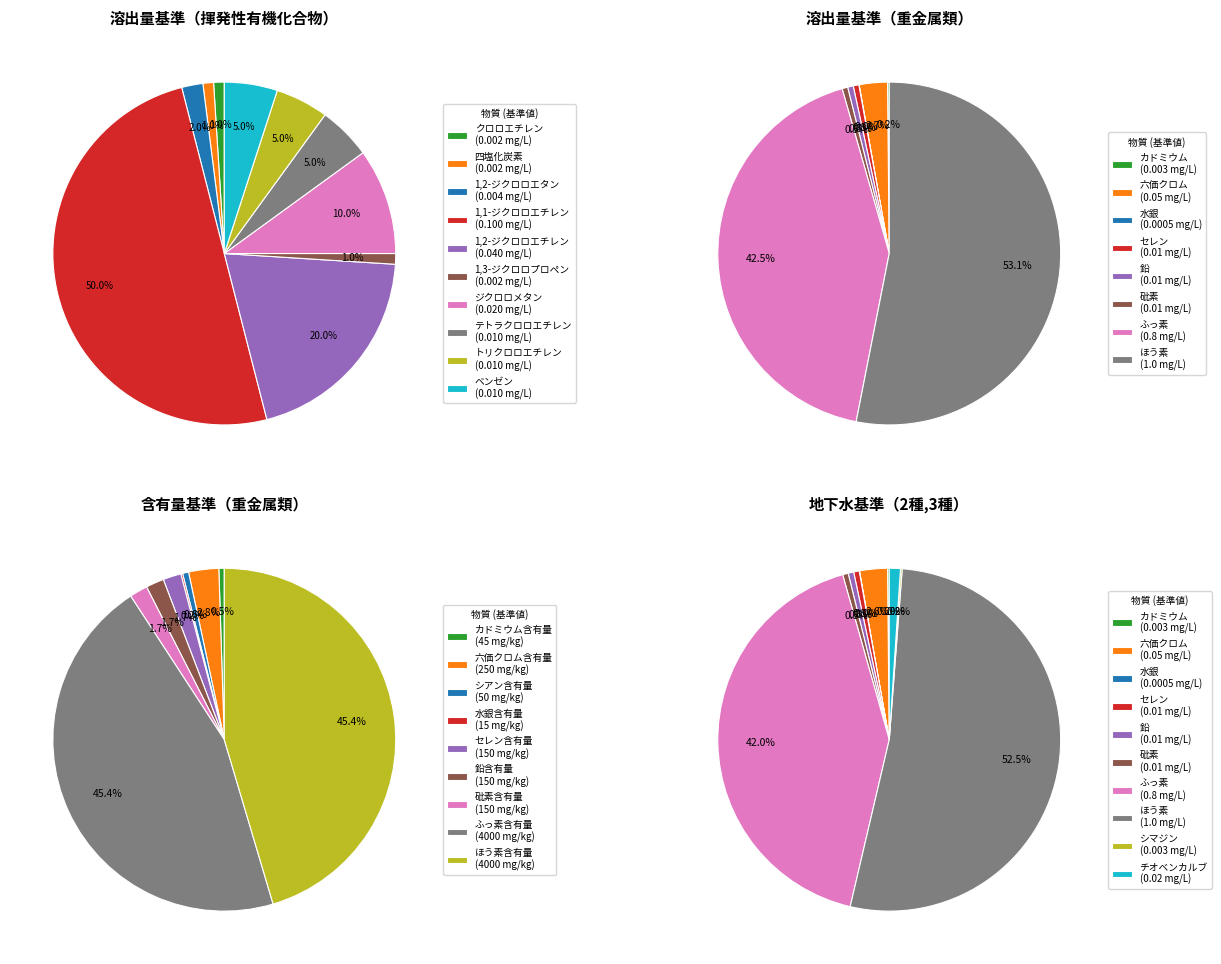

To the nearest percent, what is the difference between the largest and smallest slice percentages?

49%